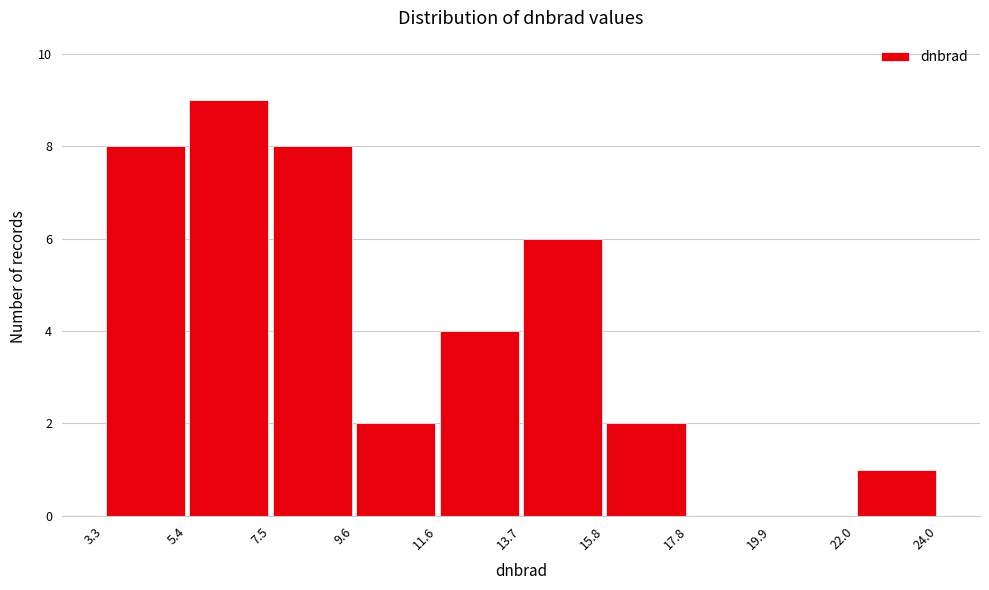

How tall is the bar that spans 7.5 to 9.6 on the x-axis? The values are not printed on the chart, so give them approximately, as read against the axis.

8